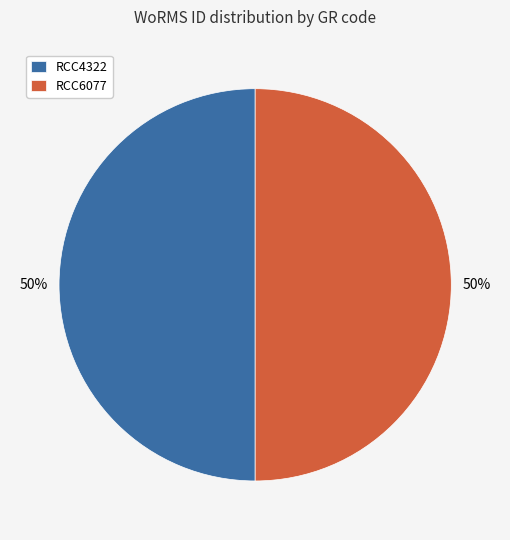

Combined, do RCC6077 and RCC4322 account for over 50%?

Yes